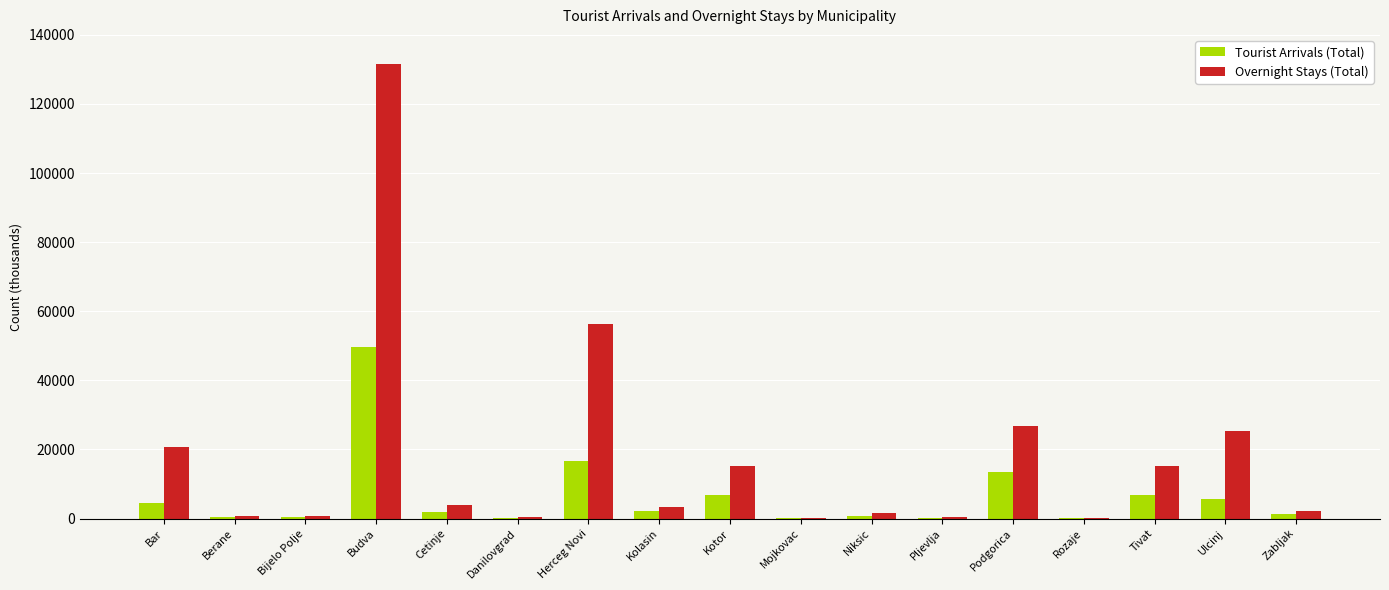

Are the bars grouped side by side (vs. stacked)?

Yes